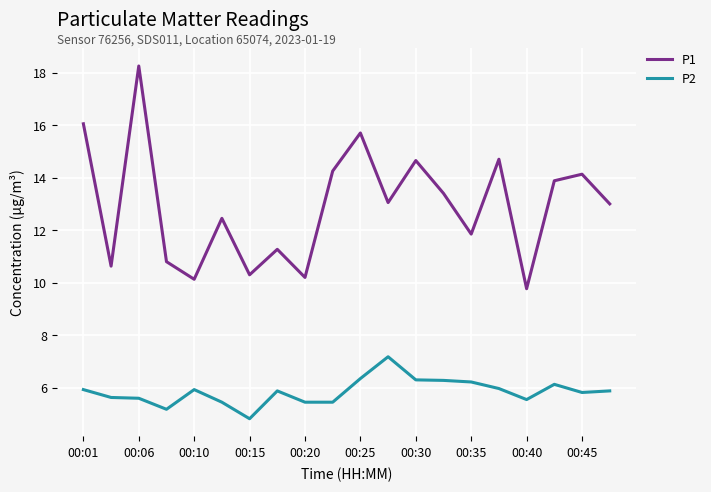

What is the difference between the maximum and minimum values in the P2 series?

2.4